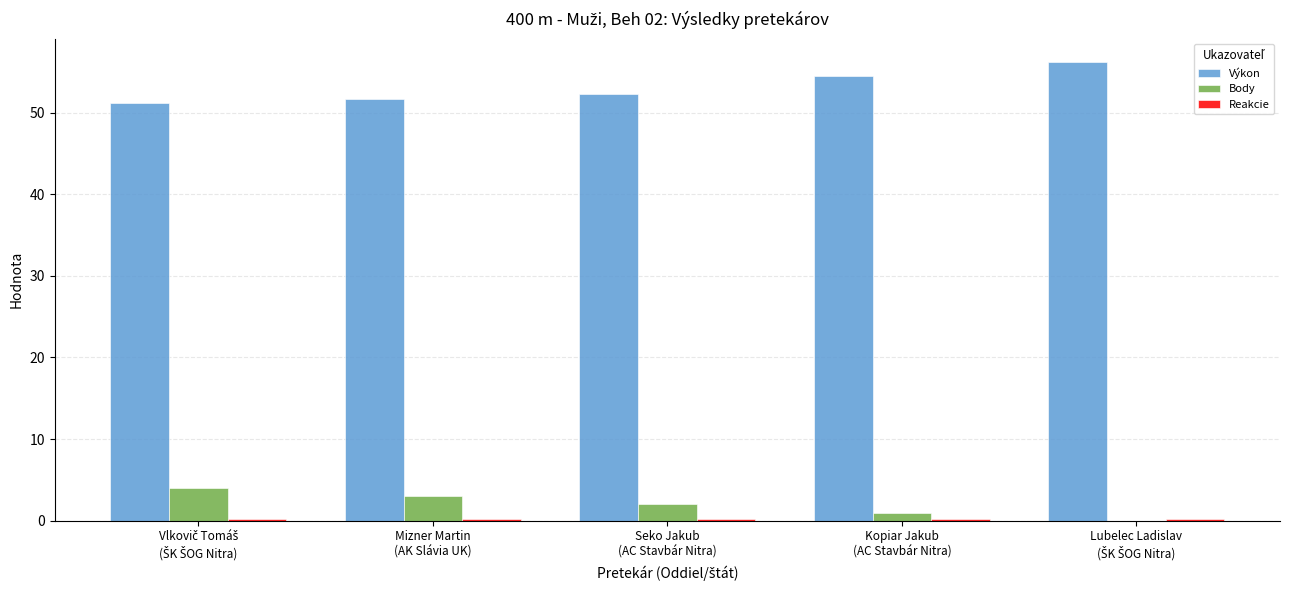

What is the greatest value displayed?

56.2